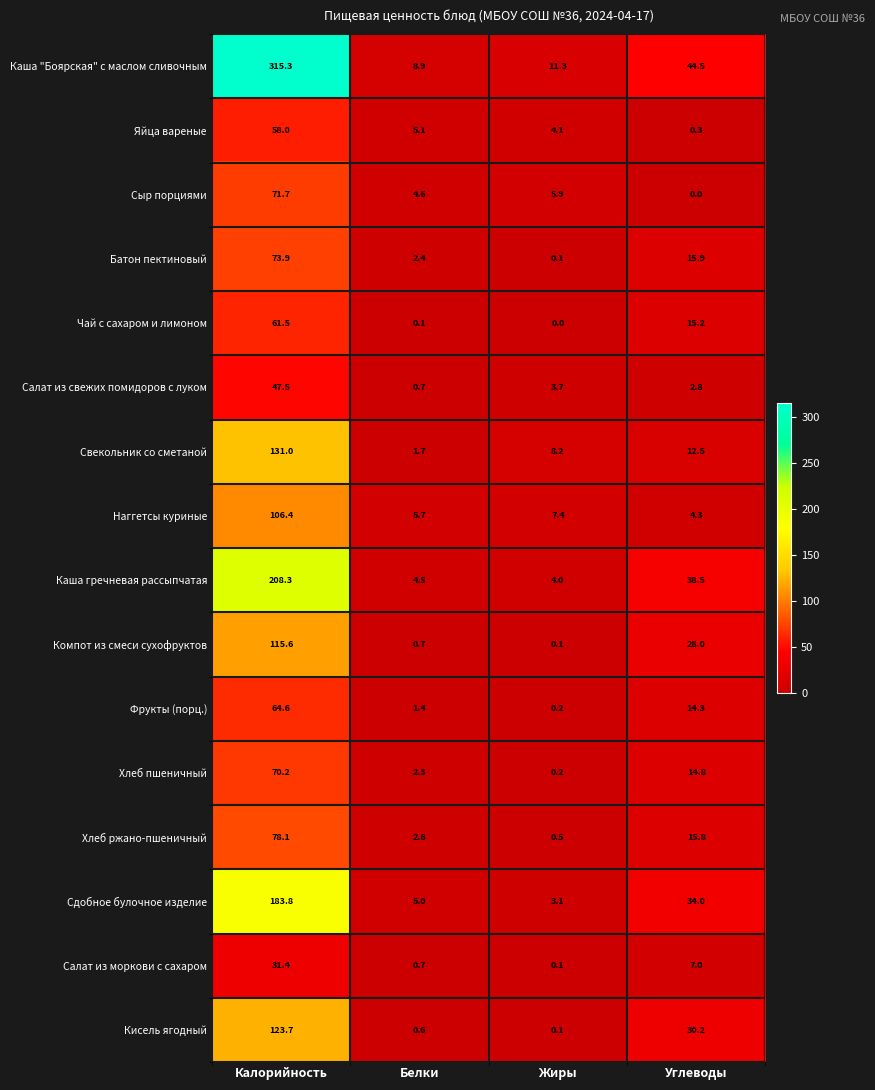

The value of Кисель ягодный at Жиры is 0.1. True or false?

True